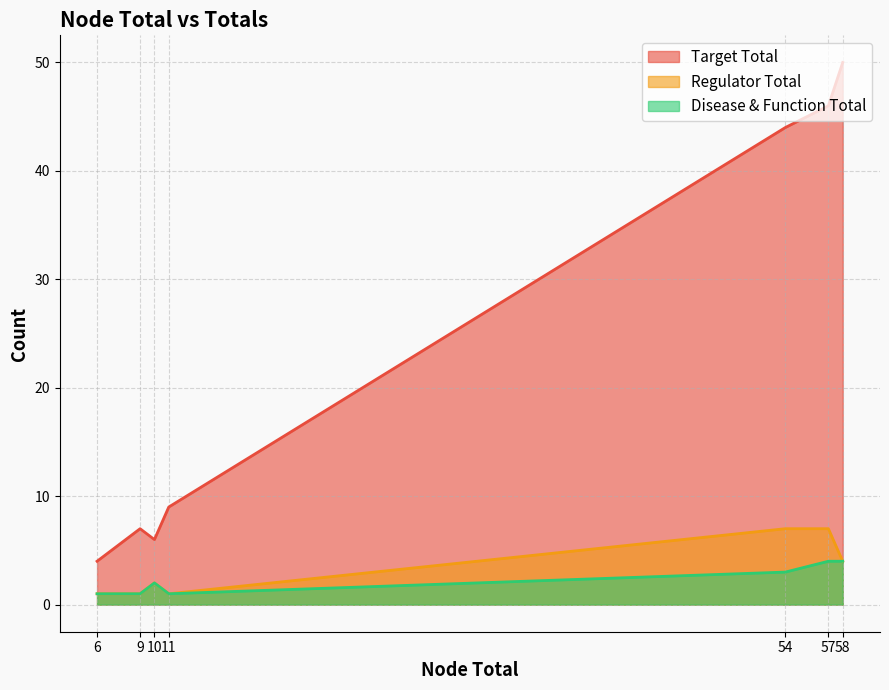

Is it true that Regulator Total equals 4 at 54?

False